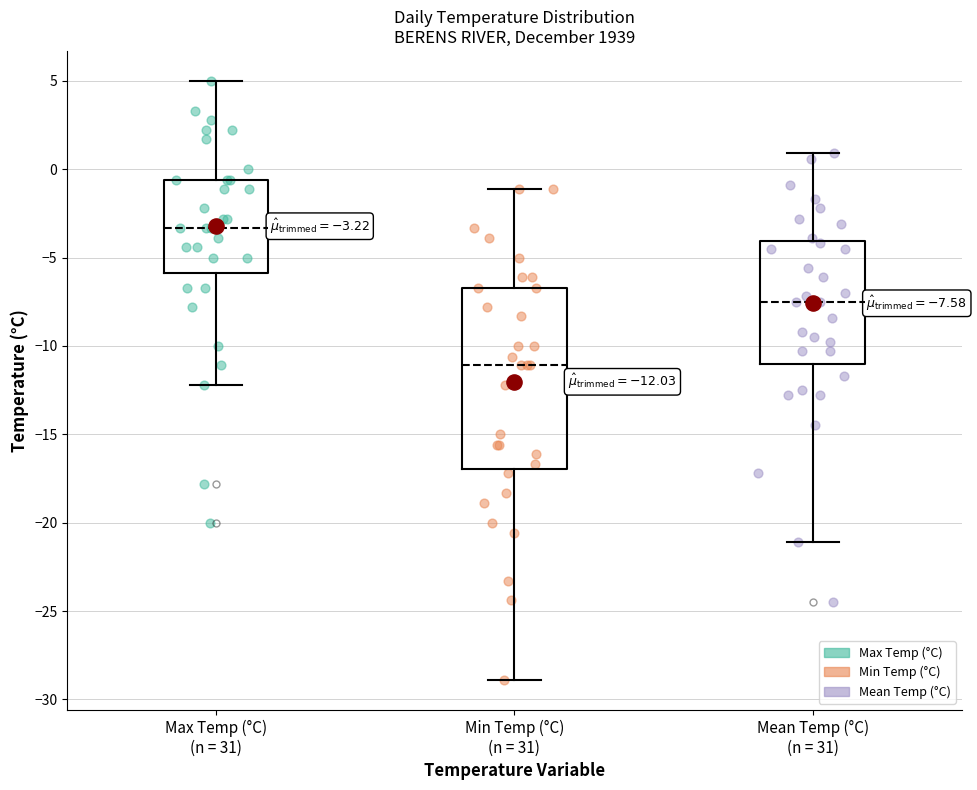

Comparing the boxes themselves (not the whiskers), which one is the tallest?

Min Temp (°C) (n = 31)